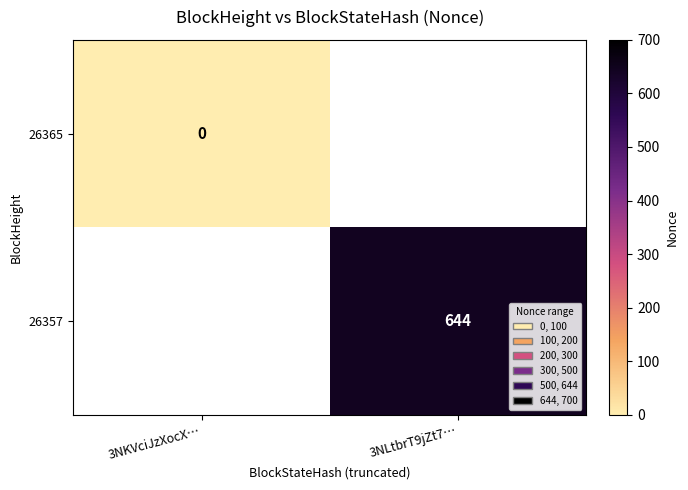

The 26357 series shows 1105.6 at 3NLtbrT9jZt7…. True or false?

False